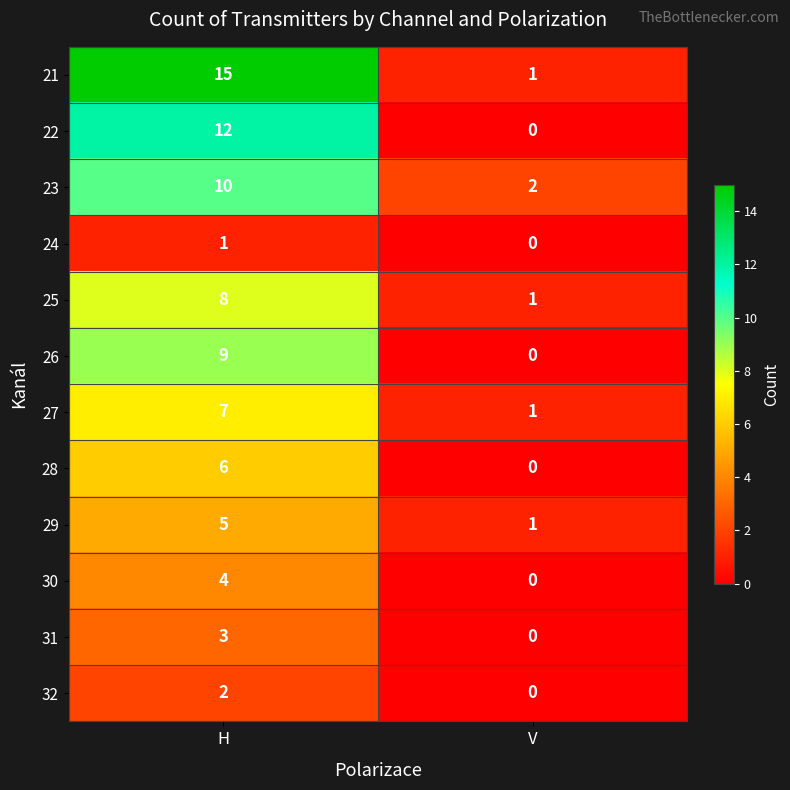

At H, list the series in order from smallest to largest.

24, 32, 31, 30, 29, 28, 27, 25, 26, 23, 22, 21